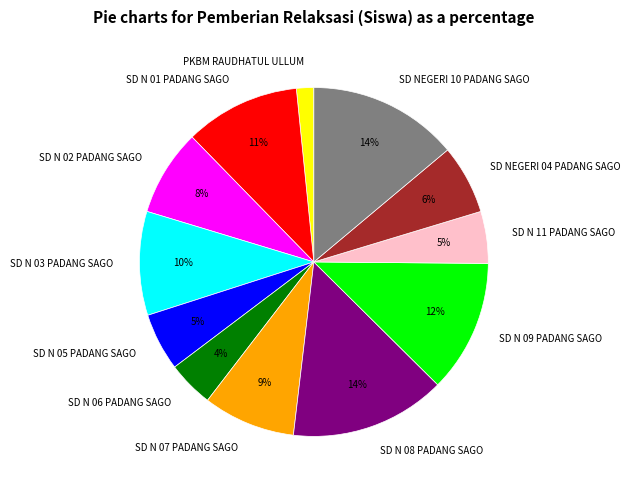

Which has a higher value, SD N 02 PADANG SAGO or SD NEGERI 04 PADANG SAGO?

SD N 02 PADANG SAGO